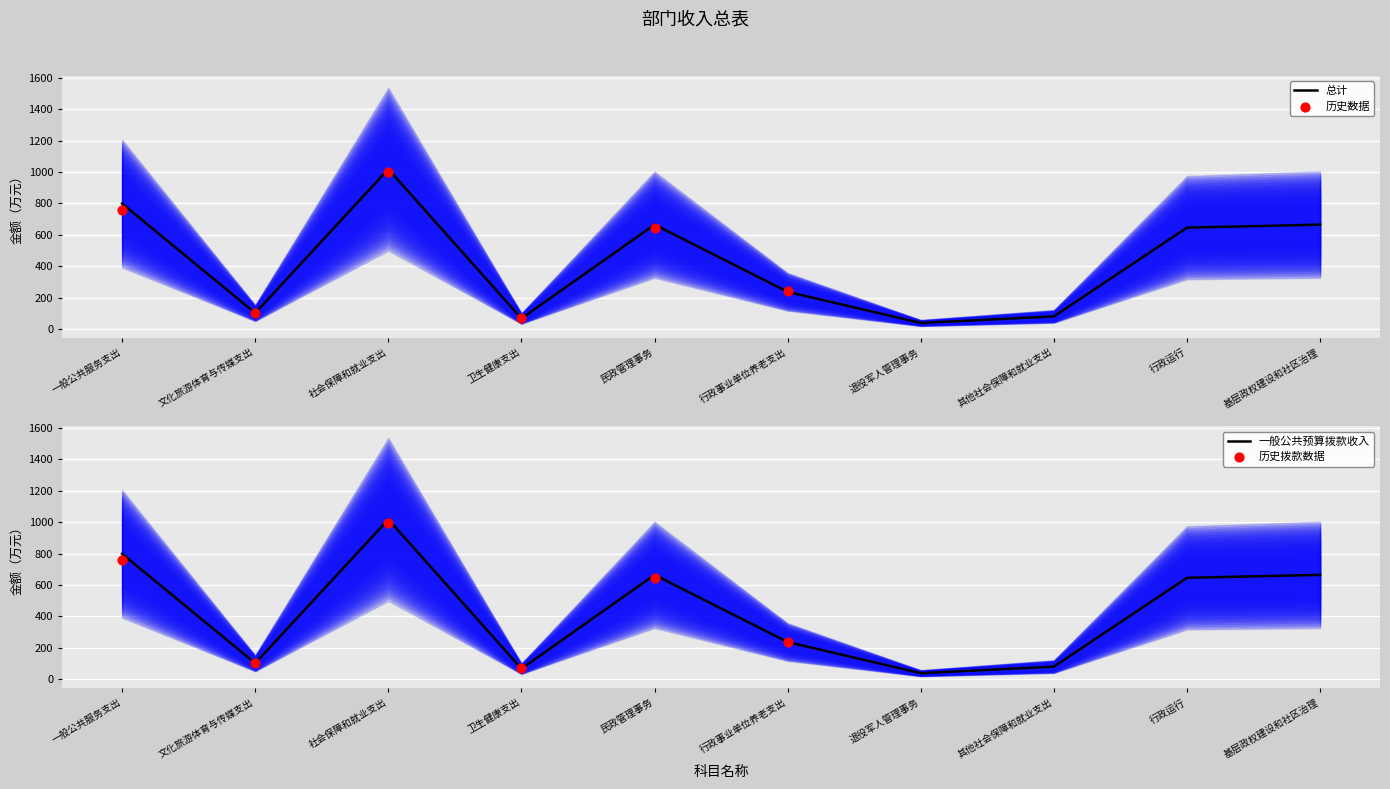

What is the total value across all series at 其他社会保障和就业支出?

159.4